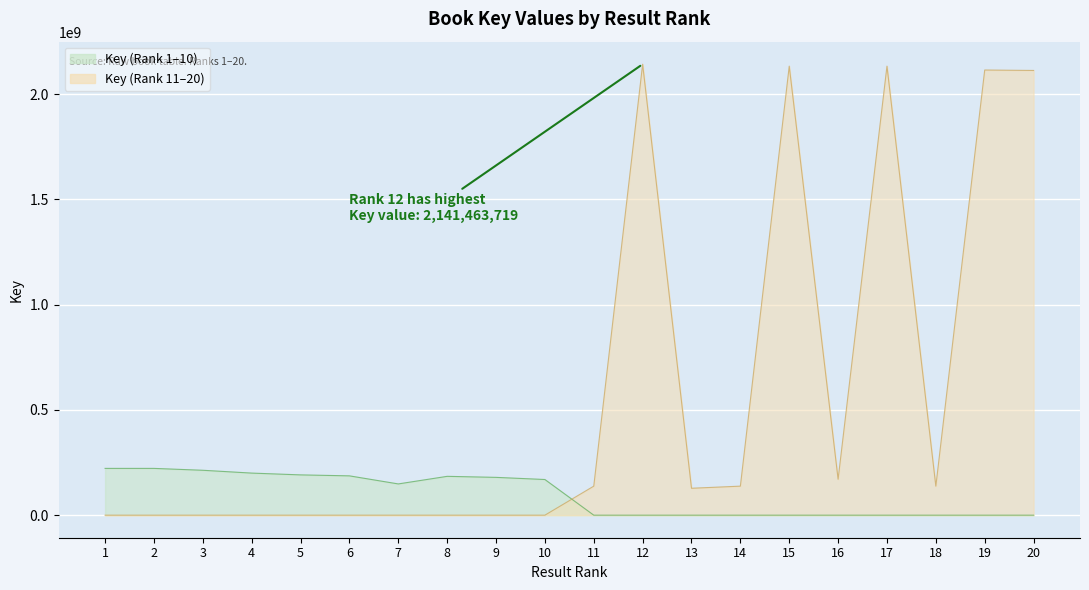

How many points are higher than both their immediate neighbors (excluding endpoints)?

4